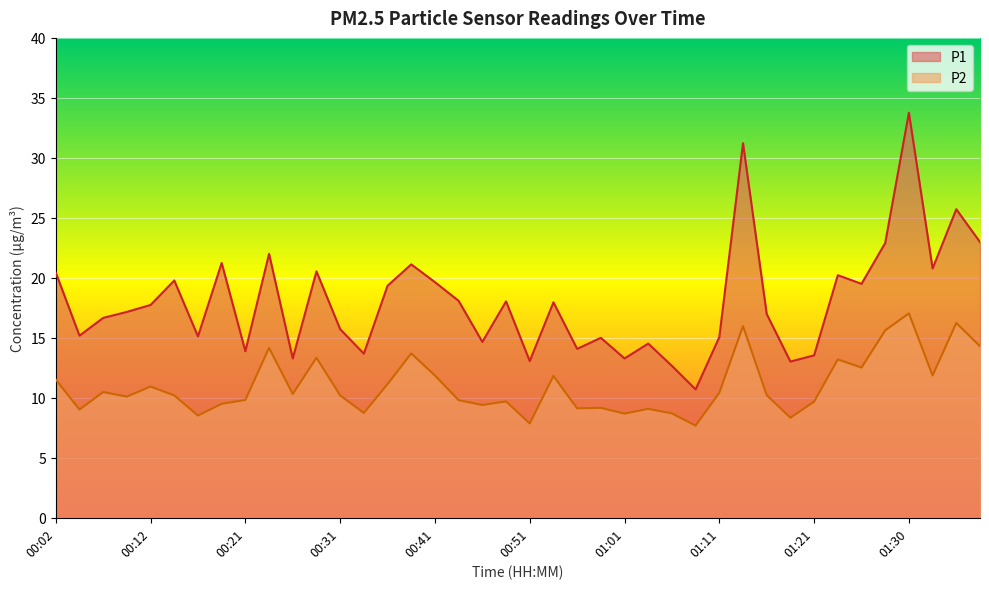

True or false: P1 and P2 cross at least once.

False